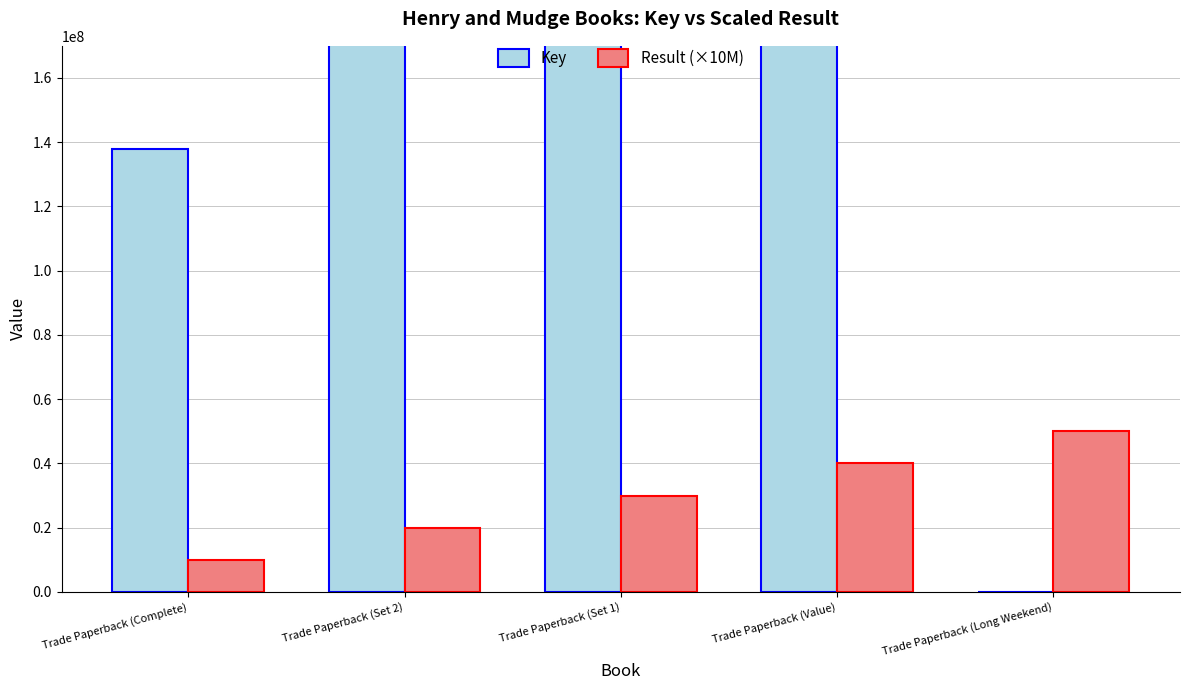

What is the approximate value of Key at Trade Paperback (Complete), to the nearest 100?

137790300